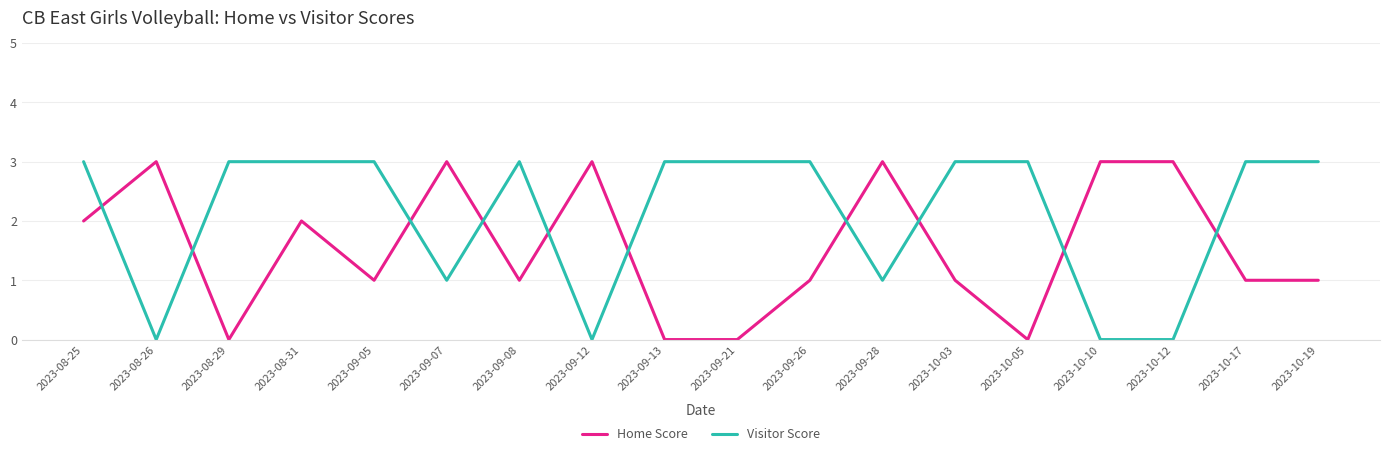

Which series has the largest total across all categories?

Visitor Score